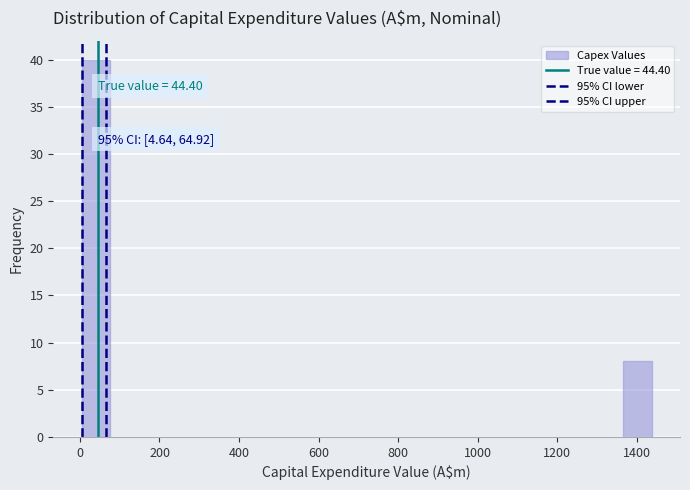

Read against the x-axis, roughly where is the centre of the tallest bar?

40